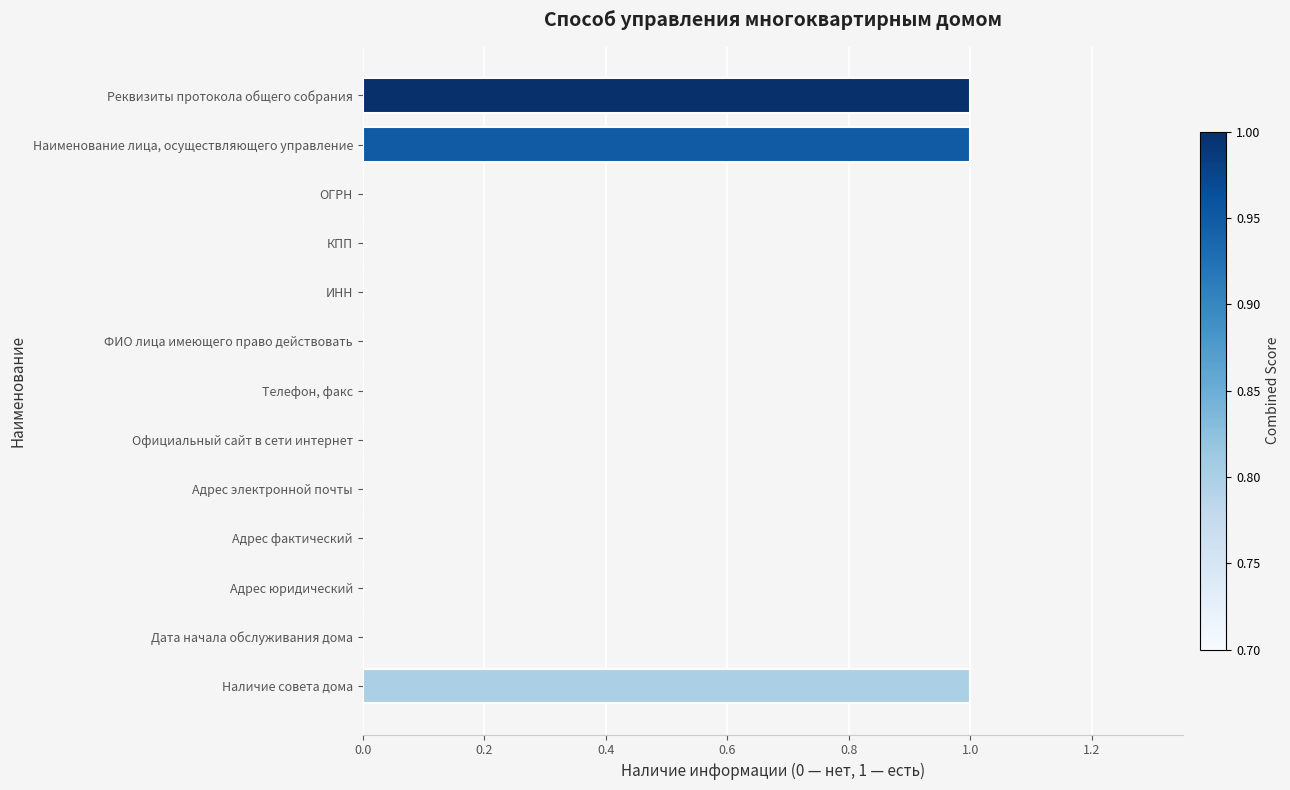

How many categories are shown in the chart?

13